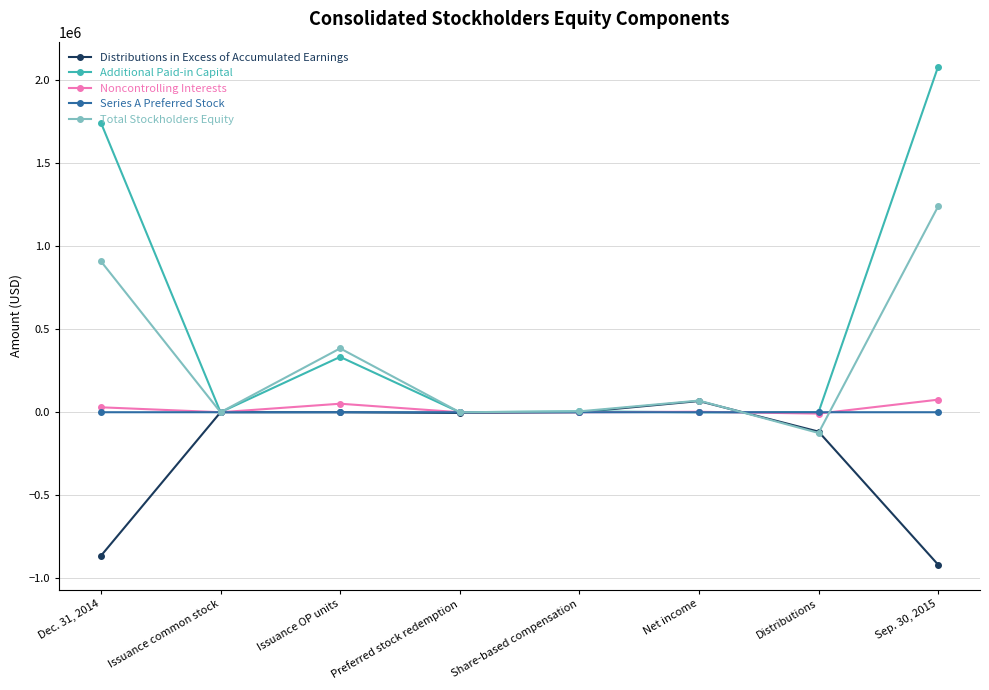

At which category does Noncontrolling Interests reach its first local peak?

Issuance OP units